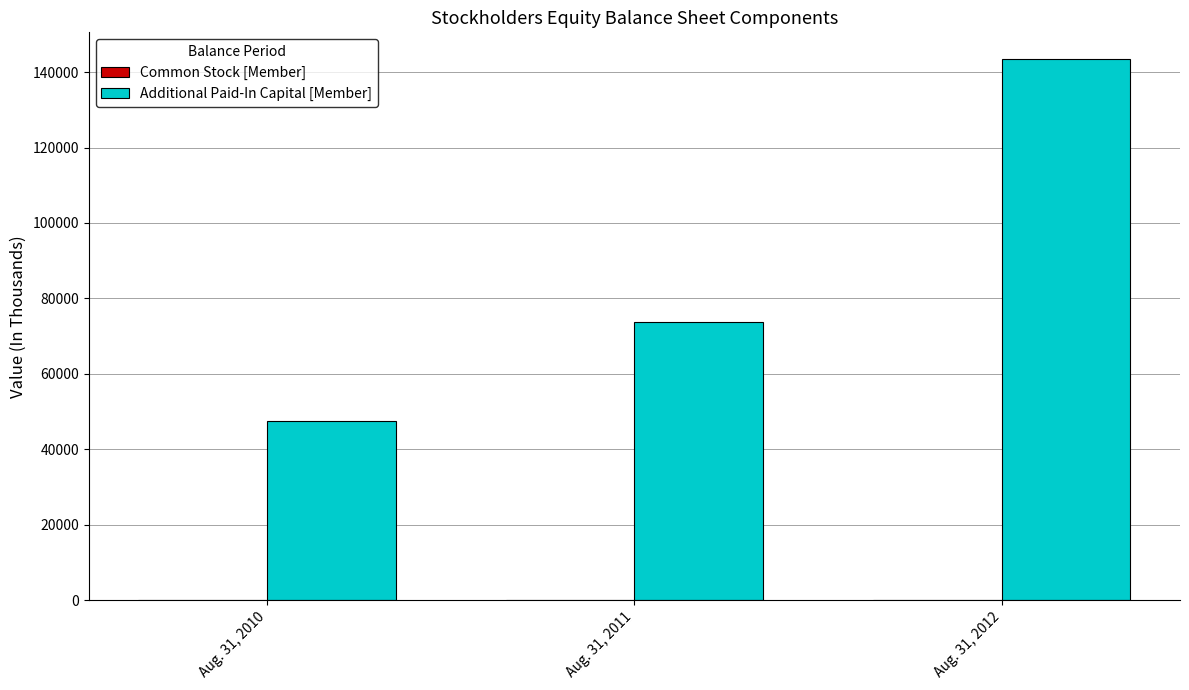

Between Aug. 31, 2011 and Aug. 31, 2012, which series saw the biggest shift?

Additional Paid-In Capital [Member]